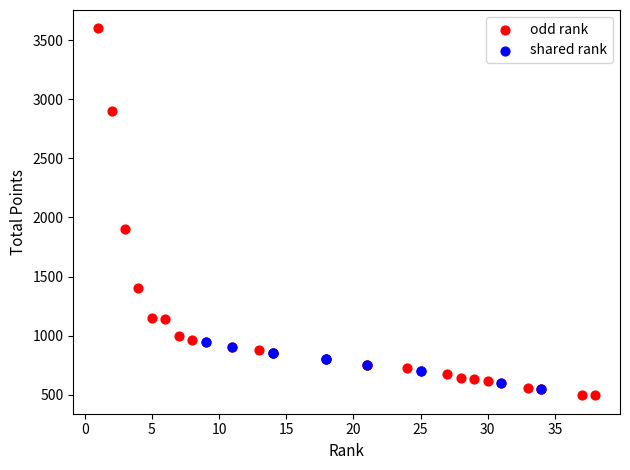

Which series reaches the maximum Y coordinate?

odd rank